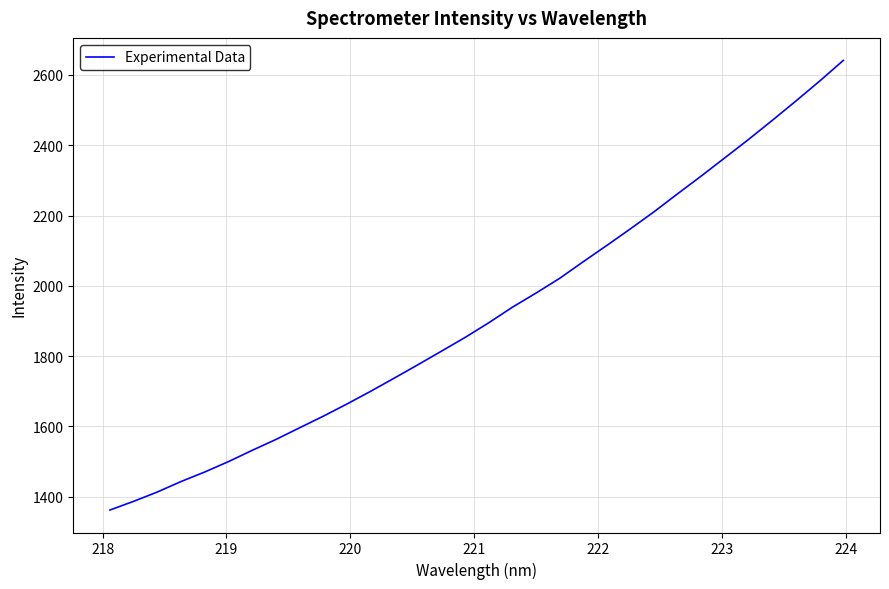

What is the difference between the maximum and minimum values?

1279.3